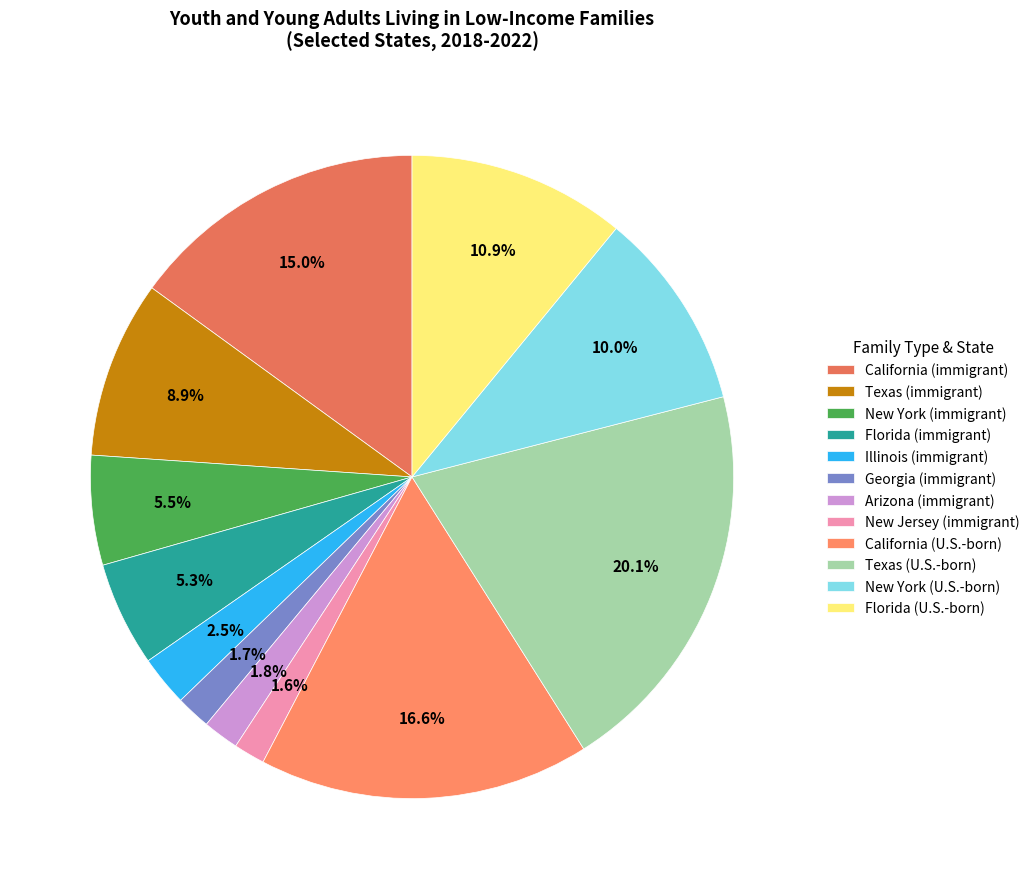

To the nearest percent, what is the average slice percentage?

8%